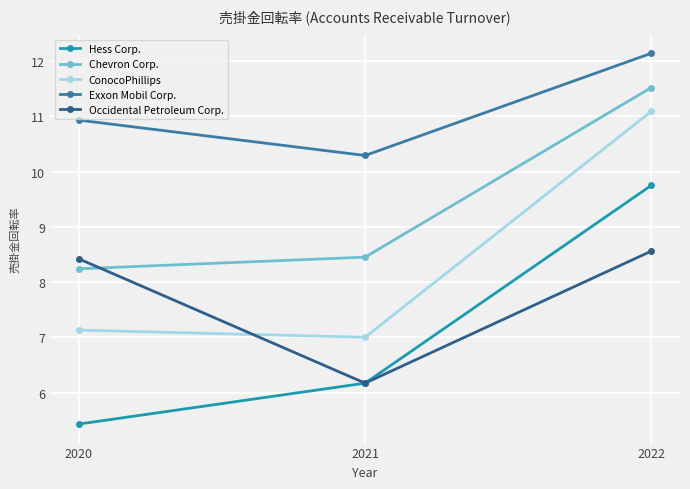

At which label does Exxon Mobil Corp. reach its peak?

2022